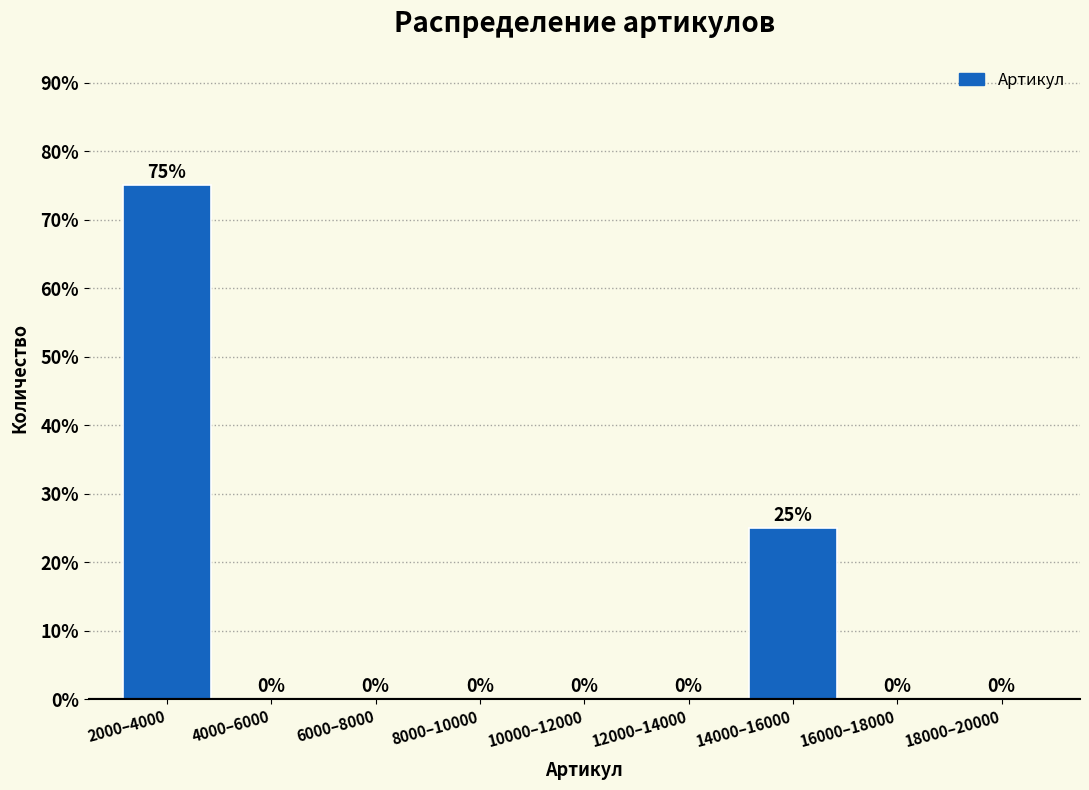

Reading left to right, what are all the values shown in this chart?

2000–4000=75	4000–6000=0	6000–8000=0	8000–10000=0	10000–12000=0	12000–14000=0	14000–16000=25	16000–18000=0	18000–20000=0